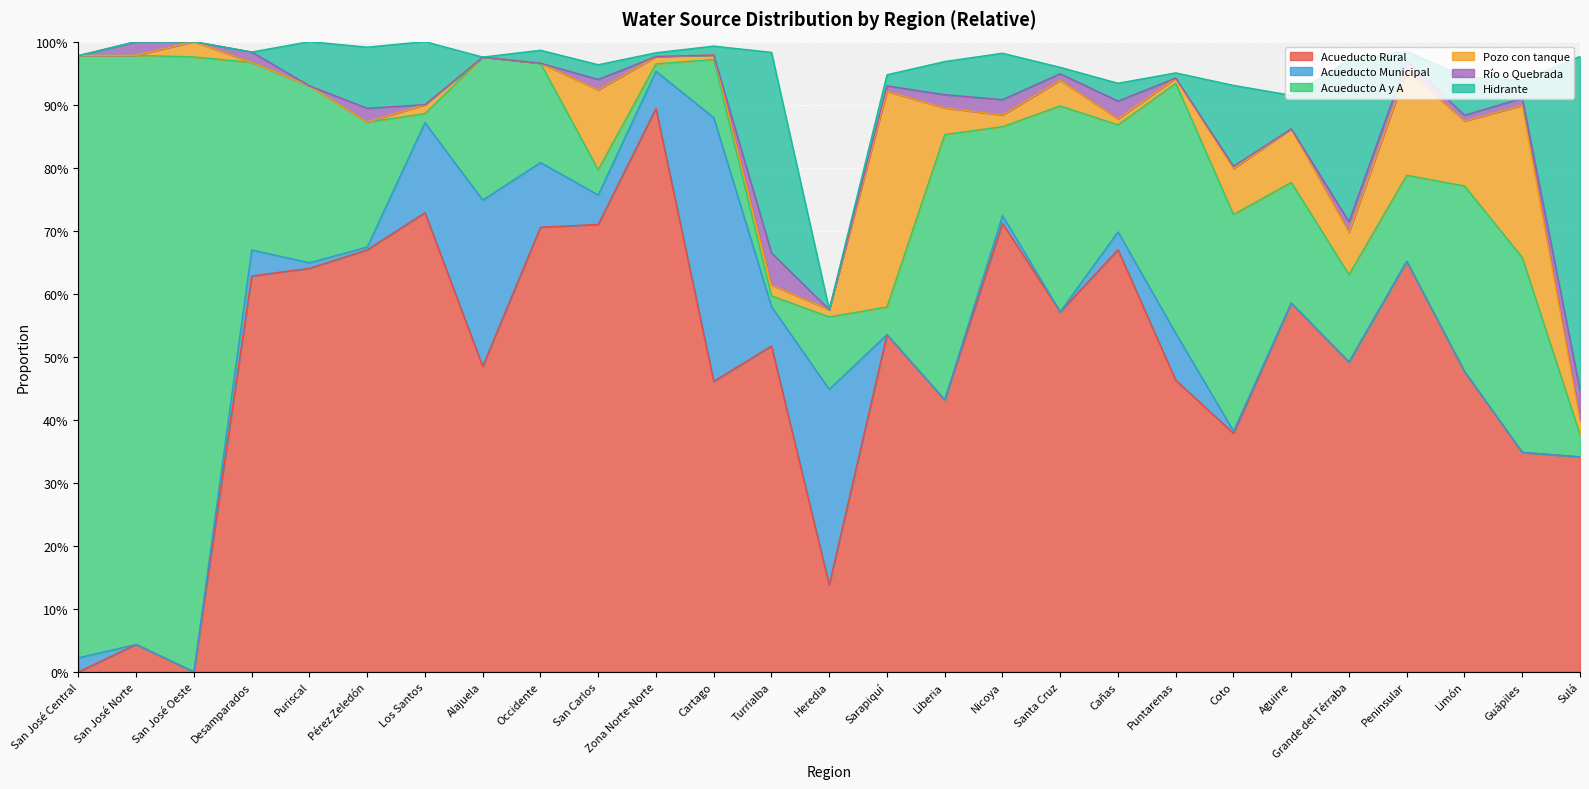

True or false: Acueducto A y A has a value of 0.3 at Santa Cruz.

True